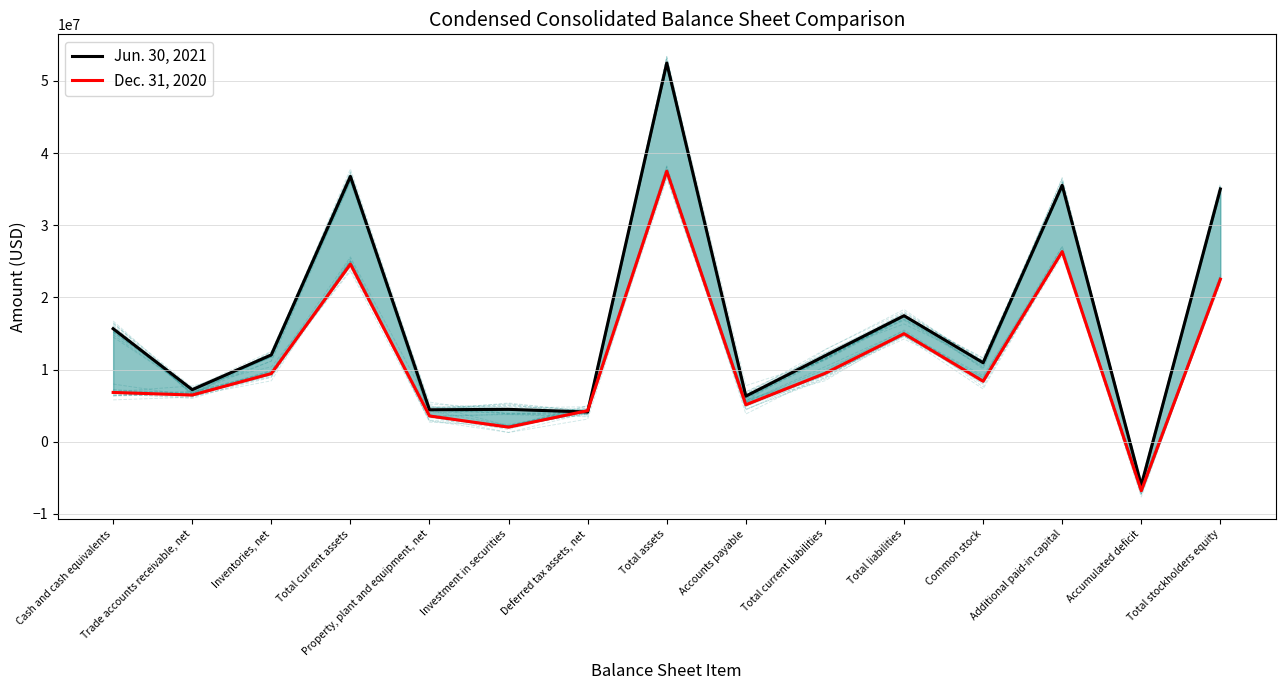

At which label does Jun. 30, 2021 reach its minimum?

Accumulated deficit